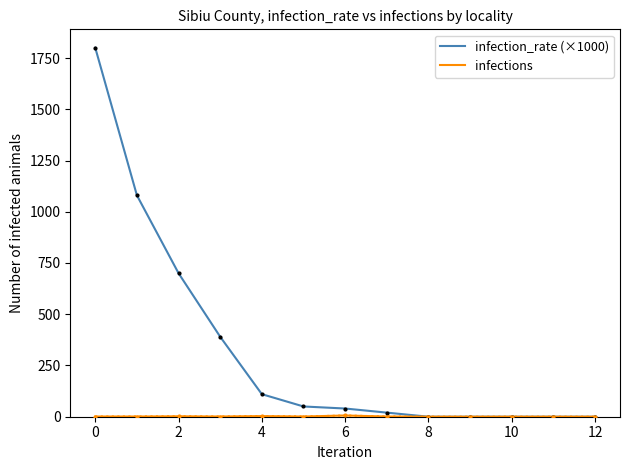

What is the maximum value shown in the chart?

1800